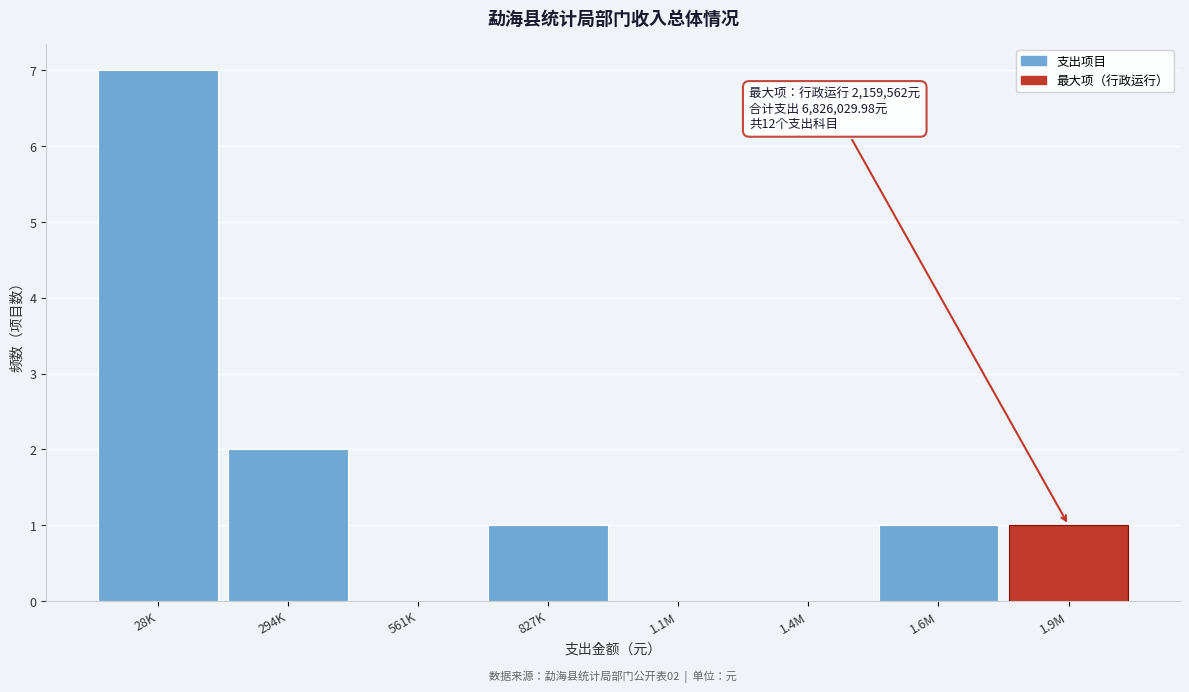

Reading right to left, transcribe all the data shown in this chart.

1.9M=1	1.6M=1	1.4M=0	1.1M=0	827K=1	561K=0	294K=2	28K=7